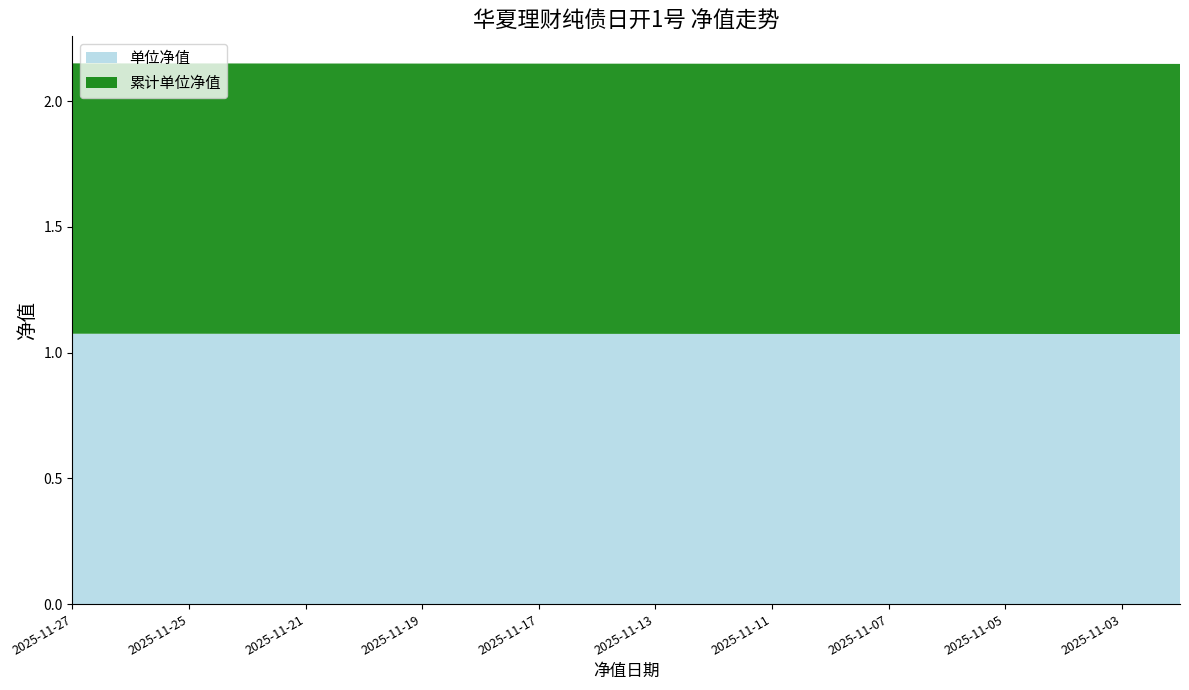

Reading left to right, extract all data points from this chart.

单位净值: 2025-11-27=1.1	2025-11-26=1.1	2025-11-25=1.1	2025-11-24=1.1	2025-11-21=1.1	2025-11-20=1.1	2025-11-19=1.1	2025-11-18=1.1	2025-11-17=1.1	2025-11-14=1.1	2025-11-13=1.1	2025-11-12=1.1	2025-11-11=1.1	2025-11-10=1.1	2025-11-07=1.1	2025-11-06=1.1	2025-11-05=1.1	2025-11-04=1.1	2025-11-03=1.1	2025-10-31=1.1
累计单位净值: 2025-11-27=1.1	2025-11-26=1.1	2025-11-25=1.1	2025-11-24=1.1	2025-11-21=1.1	2025-11-20=1.1	2025-11-19=1.1	2025-11-18=1.1	2025-11-17=1.1	2025-11-14=1.1	2025-11-13=1.1	2025-11-12=1.1	2025-11-11=1.1	2025-11-10=1.1	2025-11-07=1.1	2025-11-06=1.1	2025-11-05=1.1	2025-11-04=1.1	2025-11-03=1.1	2025-10-31=1.1